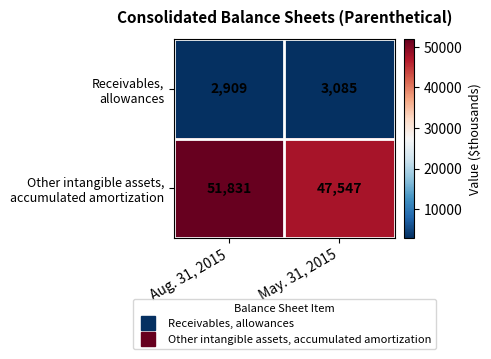

At which category is the sum across all series the highest?

Aug. 31, 2015